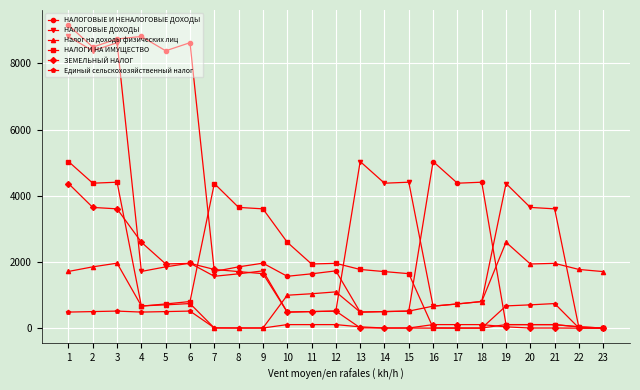

Where does the НАЛОГОВЫЕ ДОХОДЫ series first go above 1731?

1